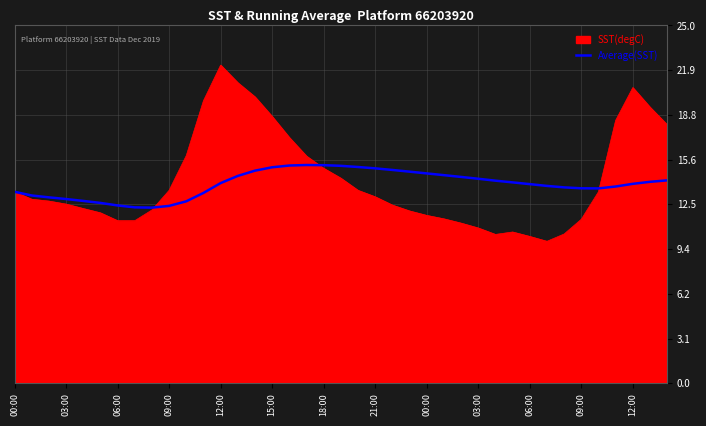

What is the smallest value displayed?

9.9